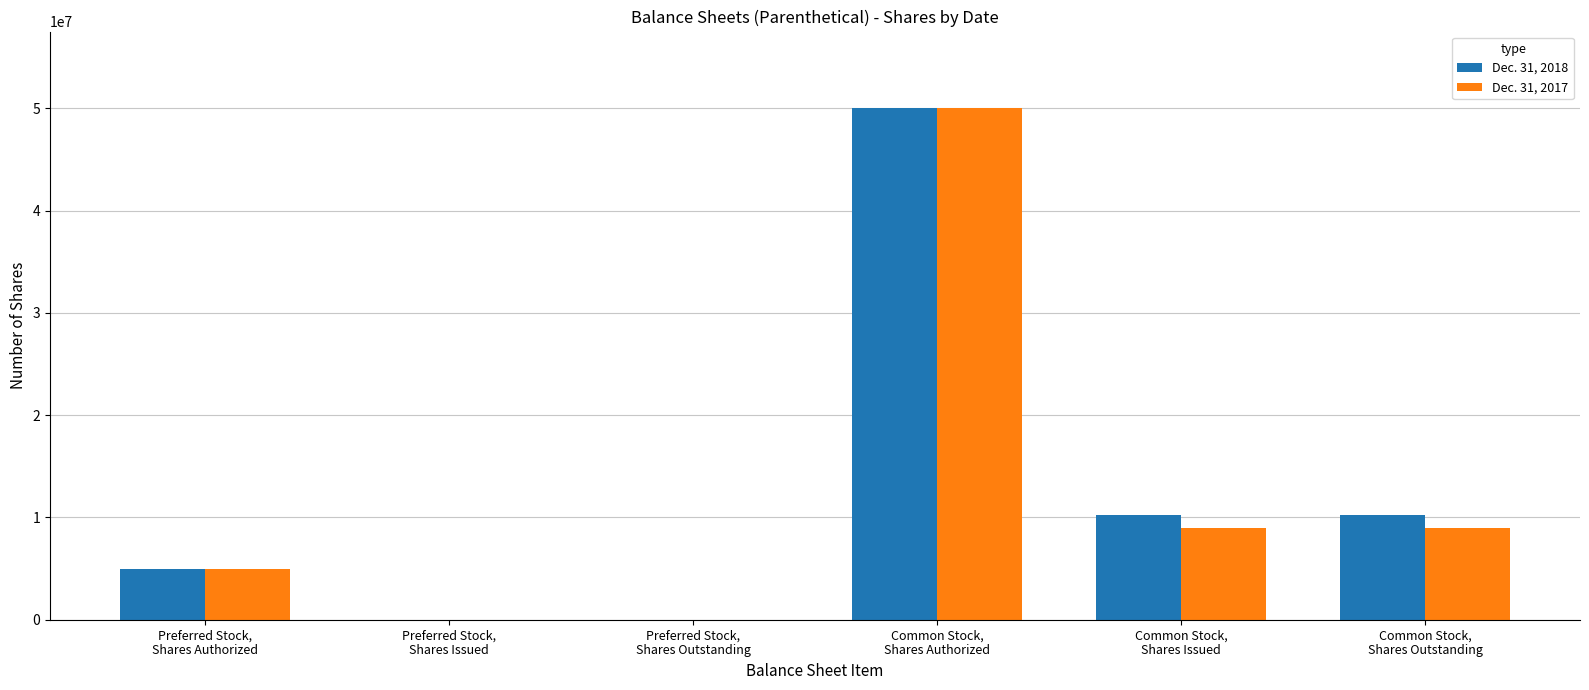

Are the bars horizontal?

No